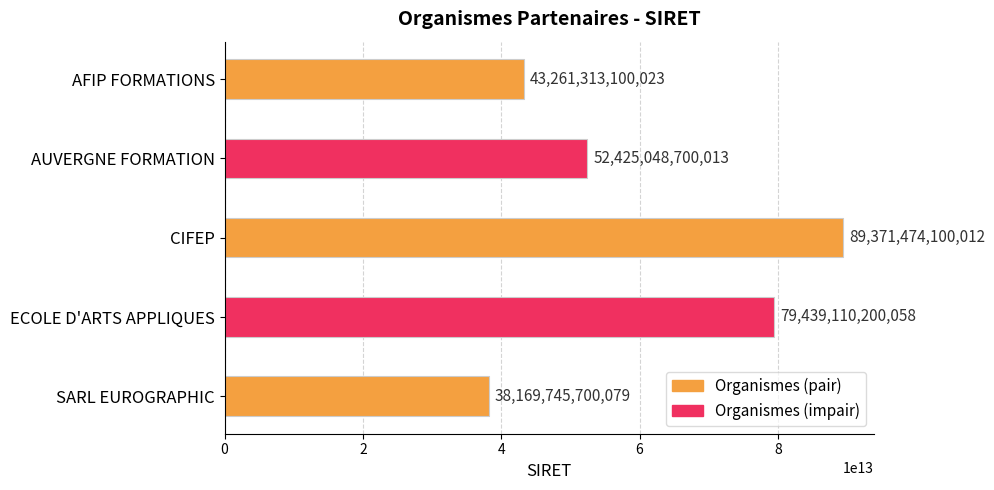

The chart shows a value of 61273766899002 at AFIP FORMATIONS. True or false?

False